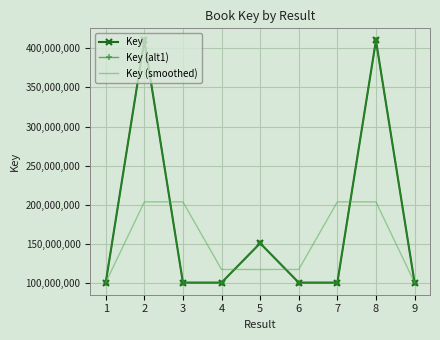

Reading left to right, transcribe all the data shown in this chart.

Key: 100443610.0	410051480.0	100443591.0	100444973.0	150801218.0	100445952.0	100444802.0	410047632.0	100445339.0
Key (alt1): 100443610.0	410051480.0	100443591.0	100444973.0	150801218.0	100445952.0	100444802.0	410047632.0	100445339.0
Key (smoothed): 100443610.0	203646227.0	203646681.3	117229927.3	117230714.3	117230657.3	203646128.7	203645924.3	100445339.0